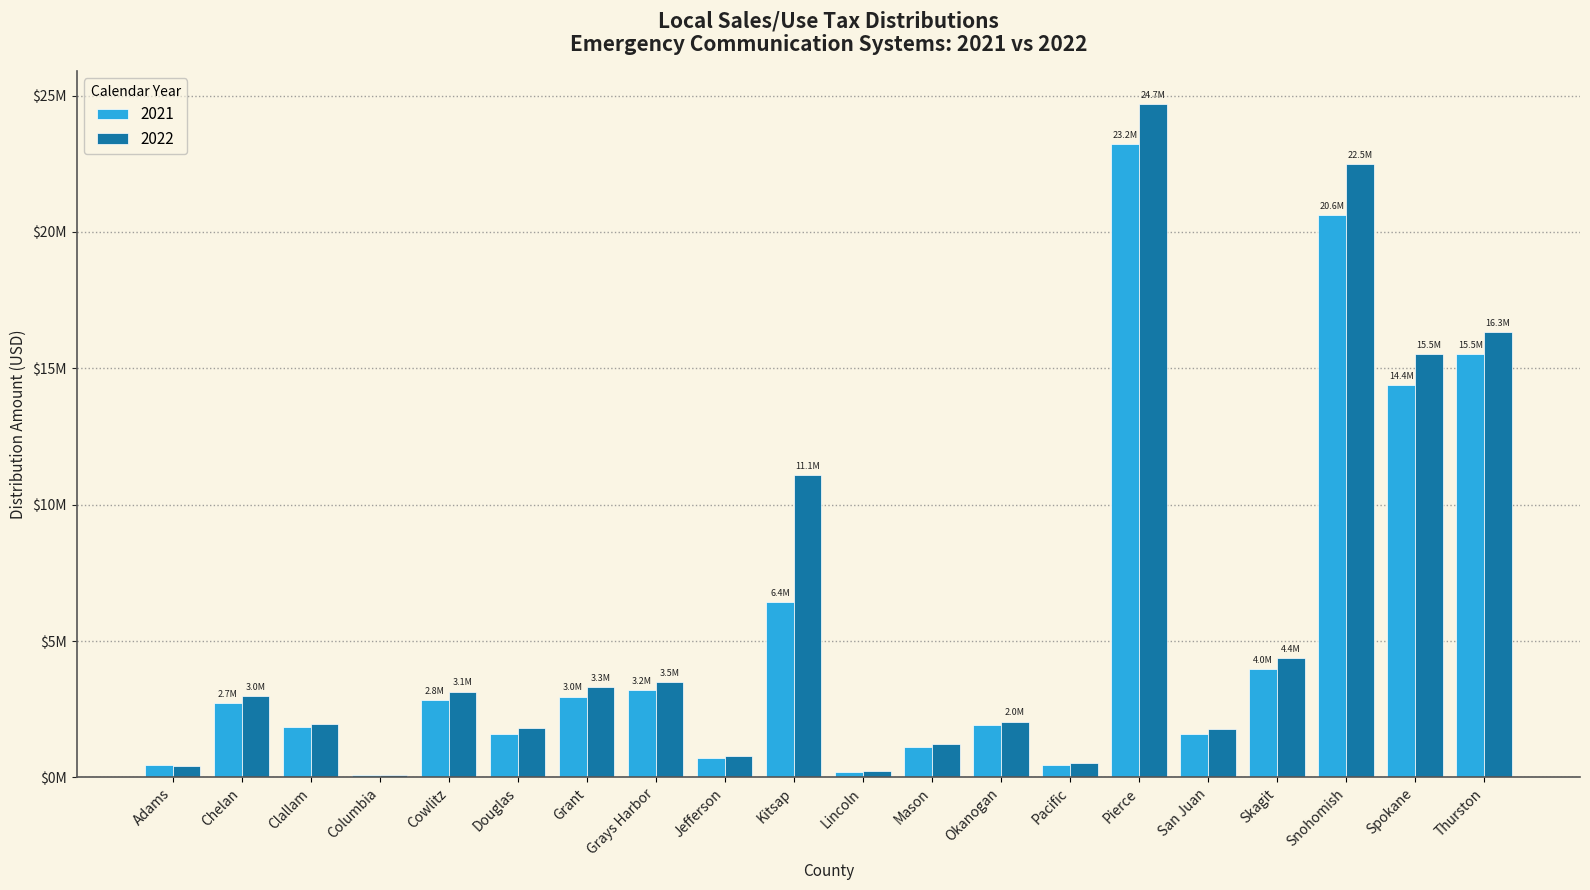

What is the greatest value displayed?

24673600.5